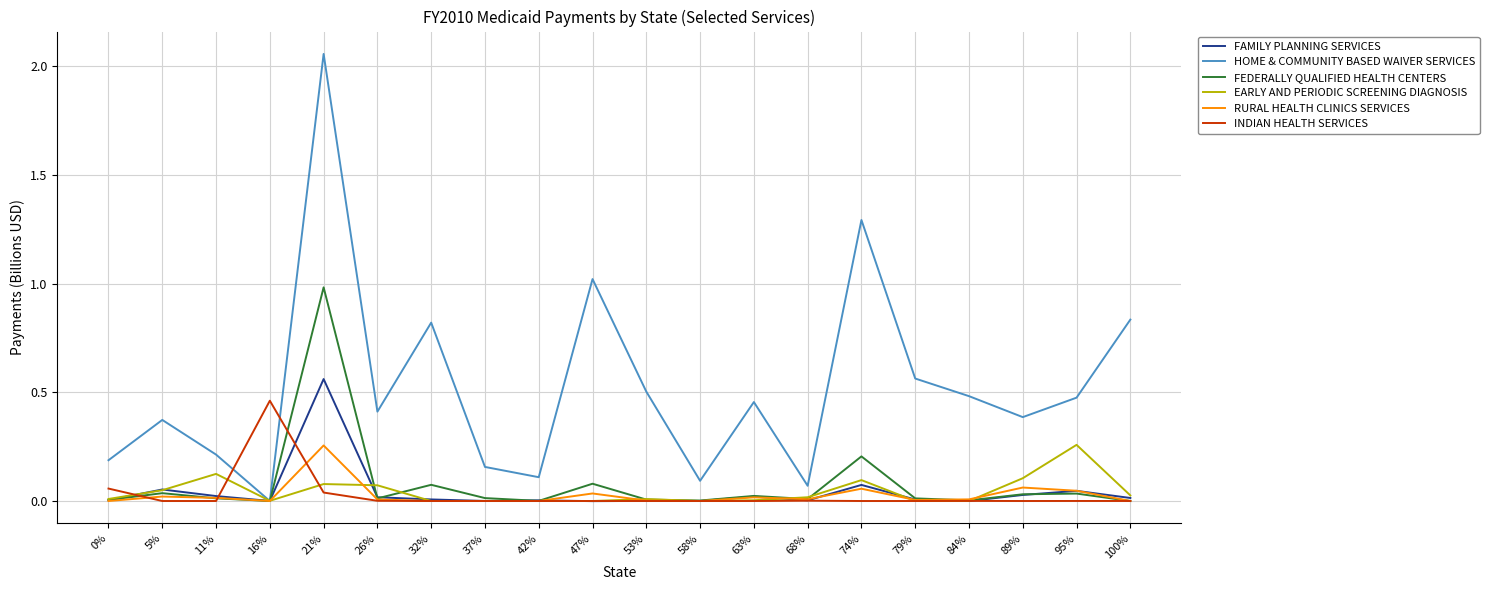

Is it true that RURAL HEALTH CLINICS SERVICES equals 0.0 at 63%?

True